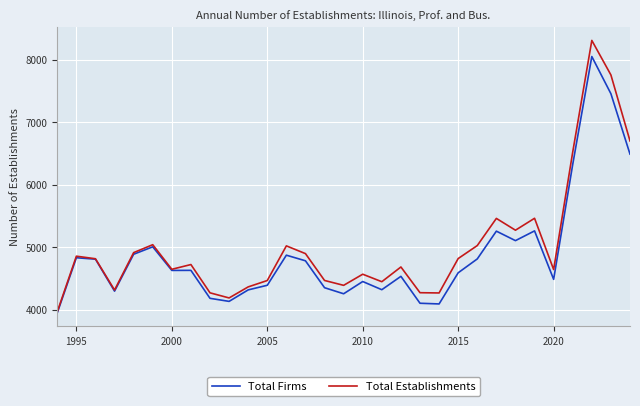

What is the average value of the Total Establishments series?

5018